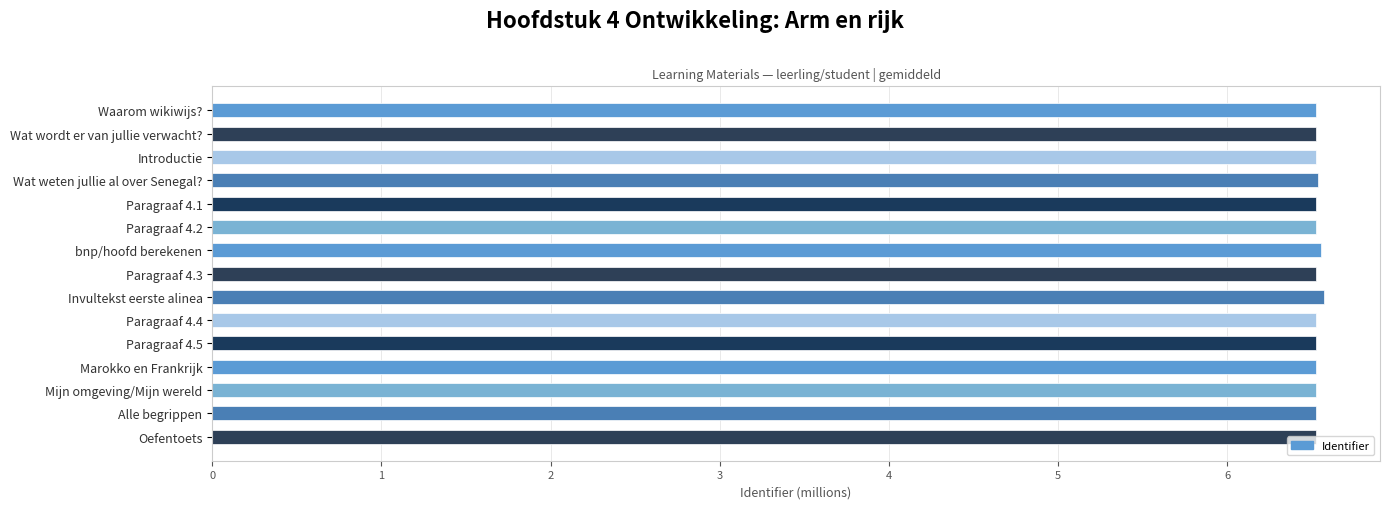

What is the ratio of the value at Invultekst eerste alinea to the value at Waarom wikiwijs??

1.0